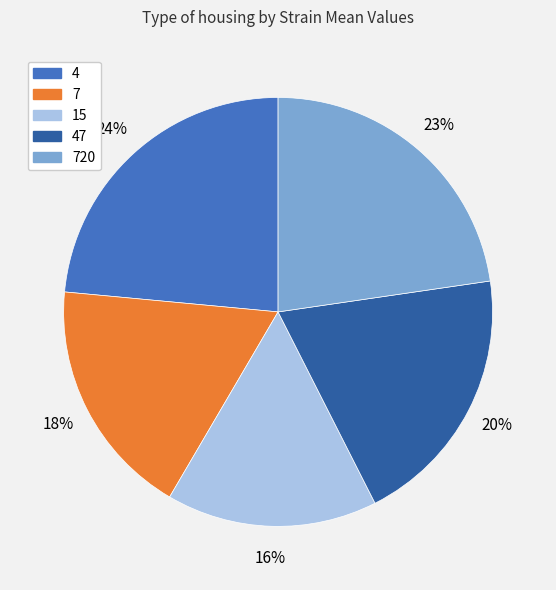

To the nearest percent, what percentage of the pie is 15?

16%